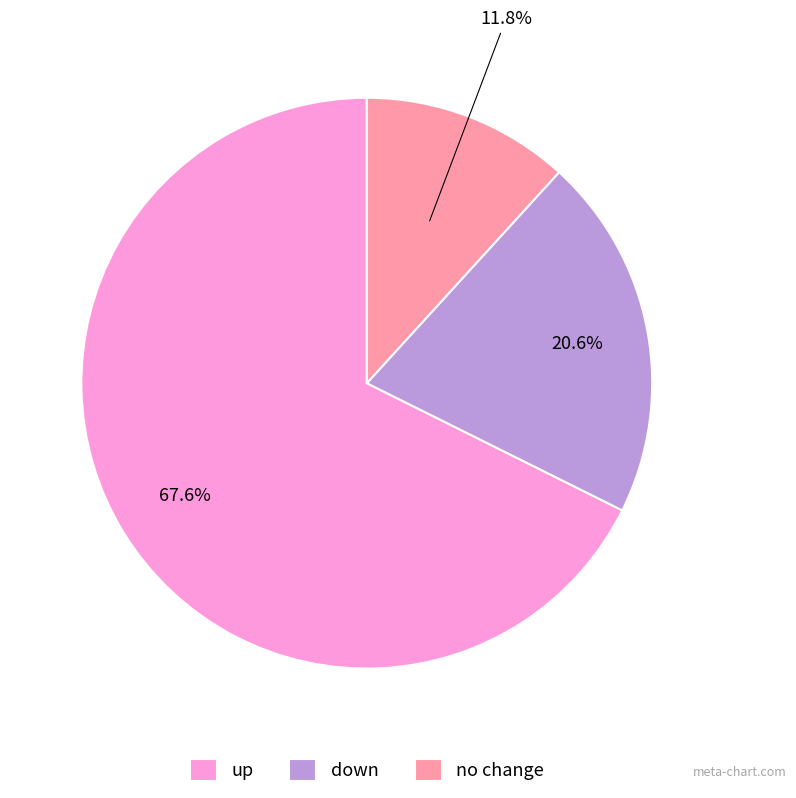

Does any single category account for the majority?

Yes